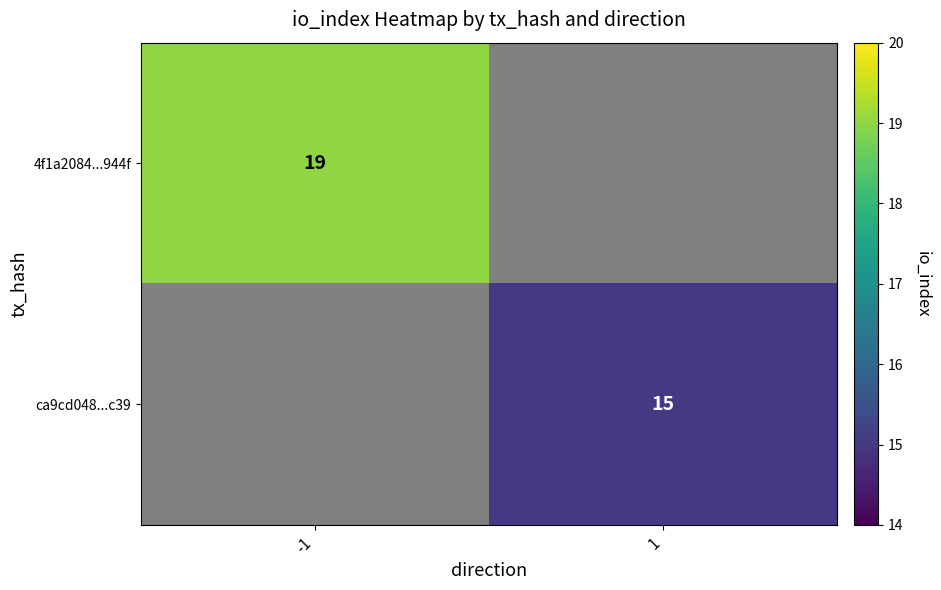

Which category has the highest value across all series?

-1